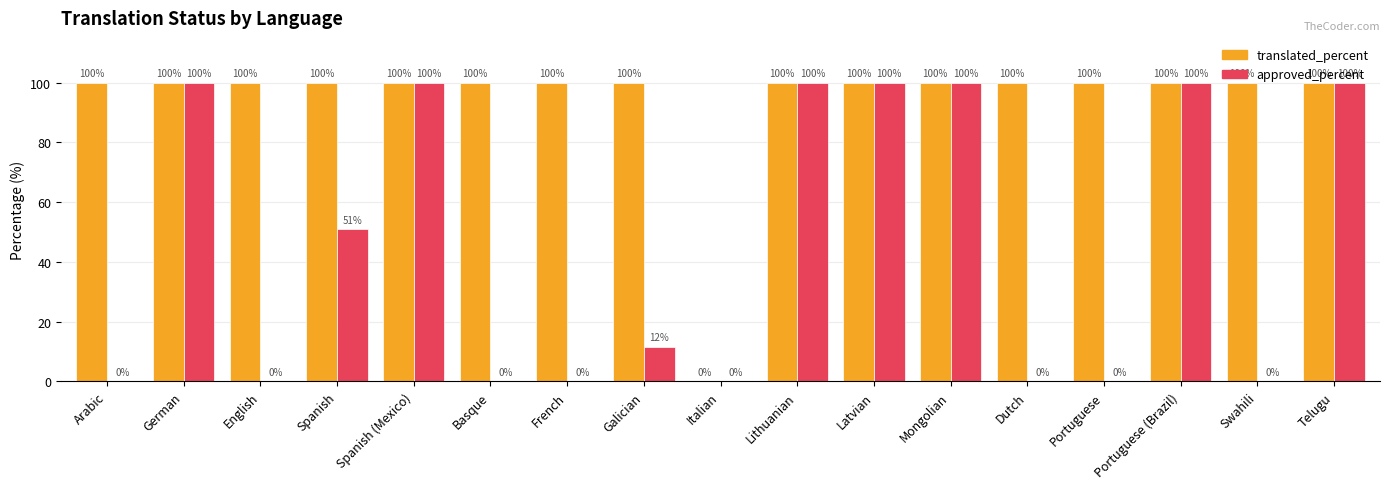

How many approved_percent values are between 0 and 100?

17